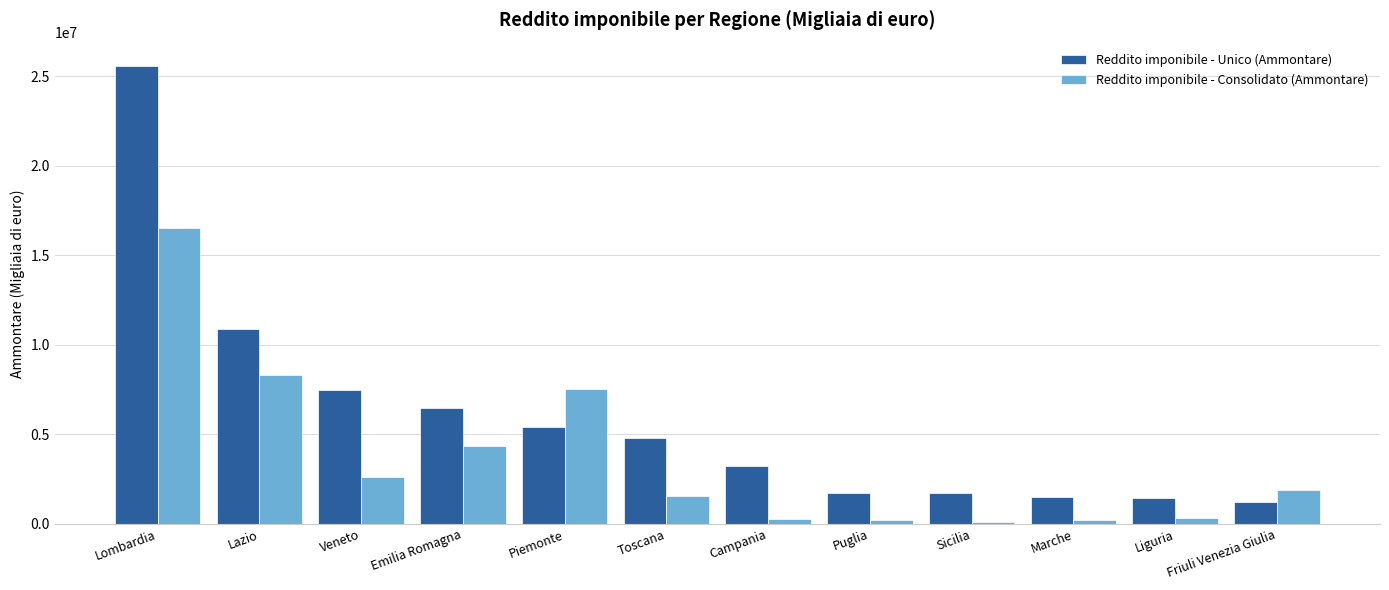

At Lazio, list the series in order from largest to smallest.

Reddito imponibile - Unico (Ammontare), Reddito imponibile - Consolidato (Ammontare)